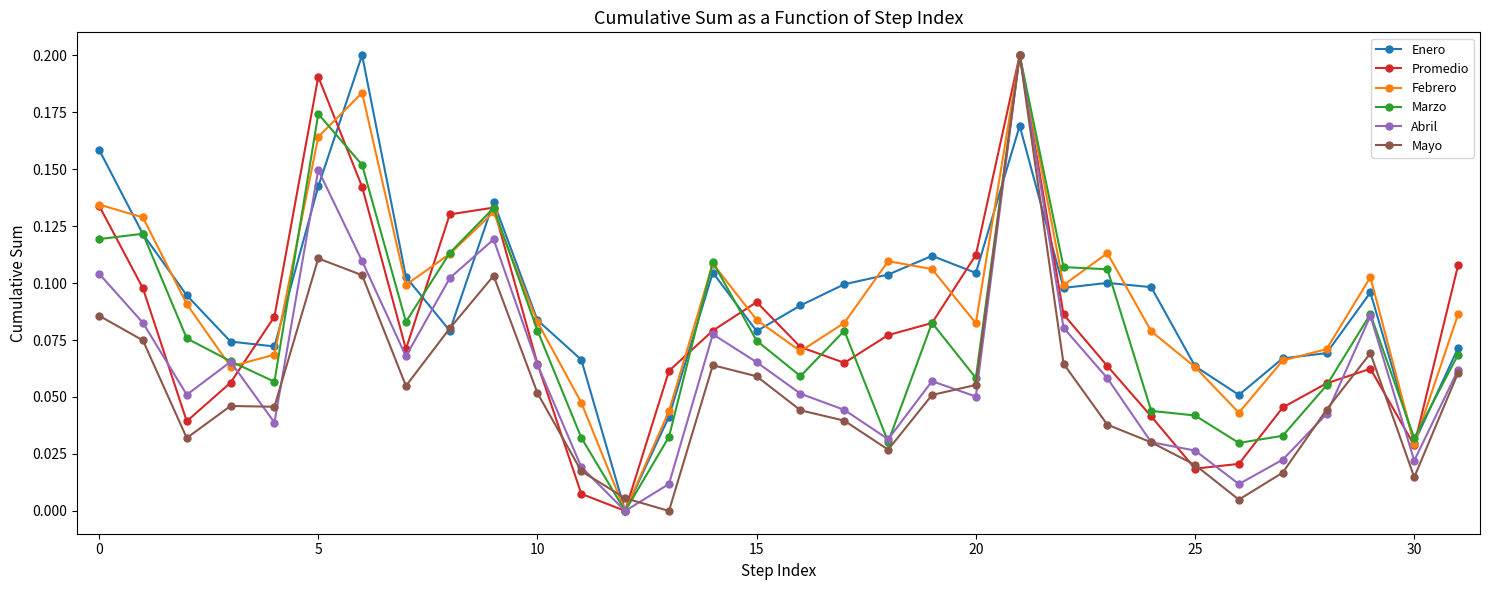

In Promedio, how many points are lower than both neighbors (excluding endpoints)?

6